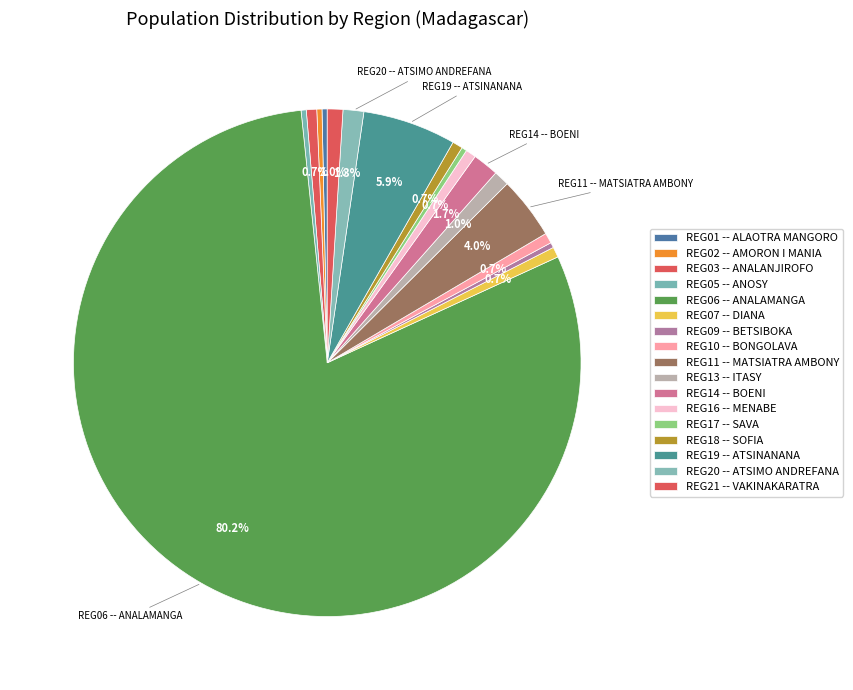

How many segments does this pie chart have?

17